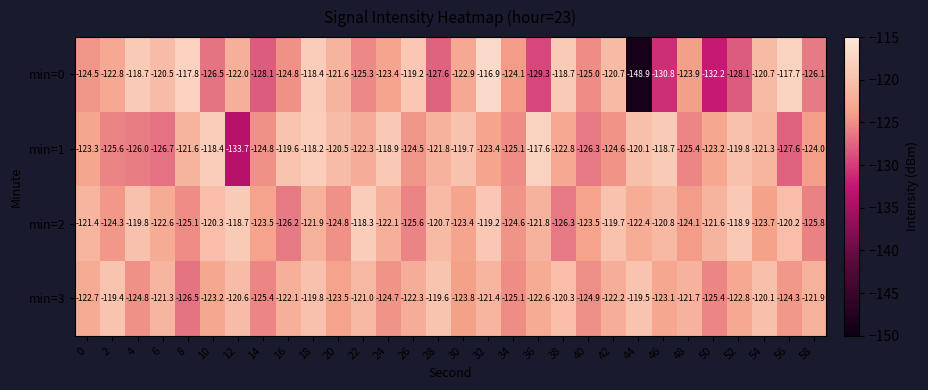

How many categories are shown in the chart?

30